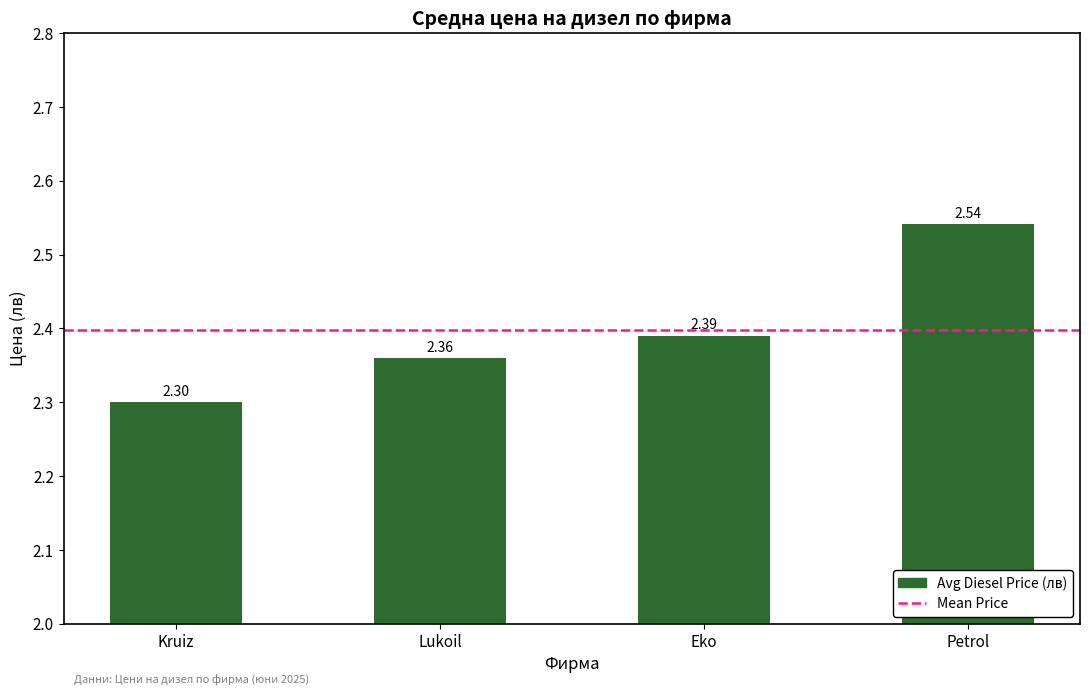

What is the change in value from Lukoil to Petrol?

+0.2